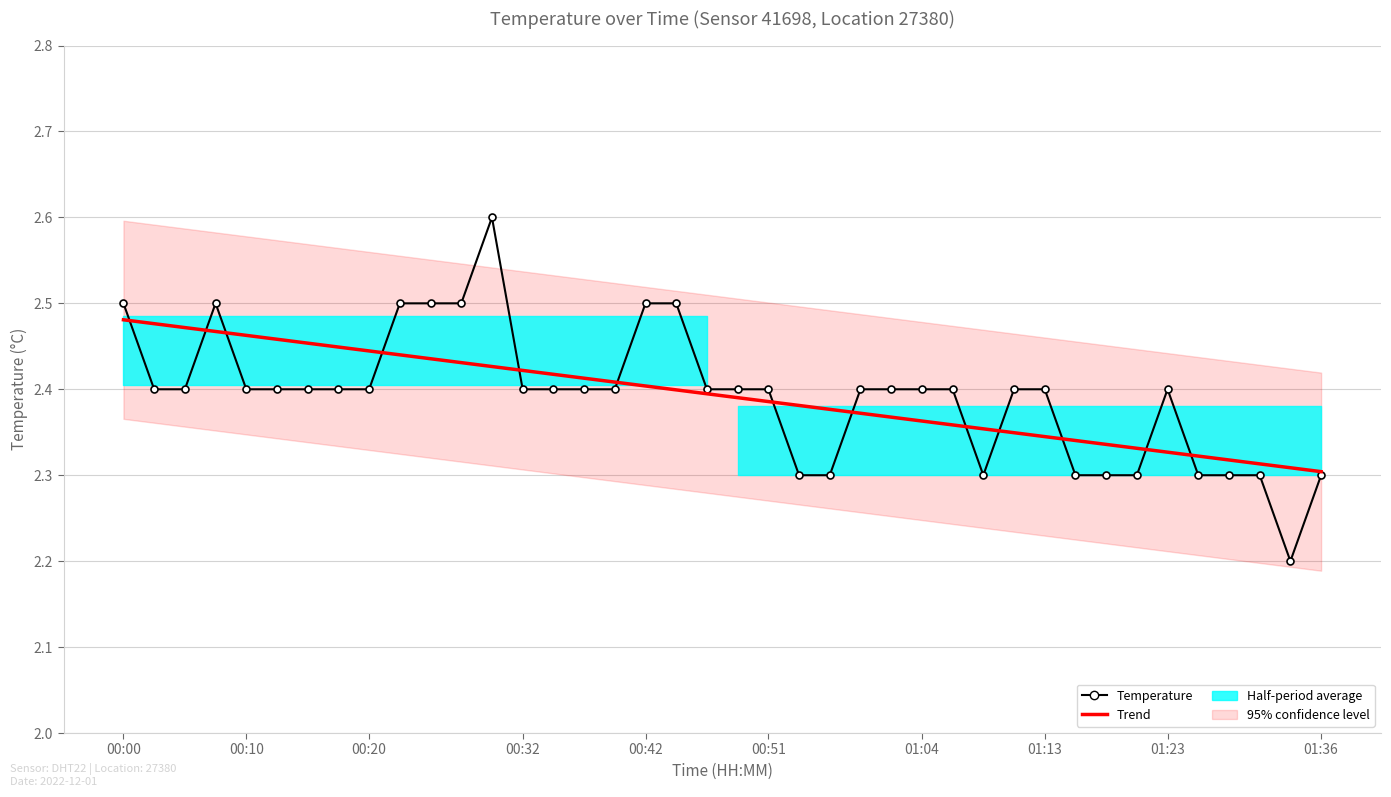

True or false: Trend has a value of 2.3 at 01:13.

True